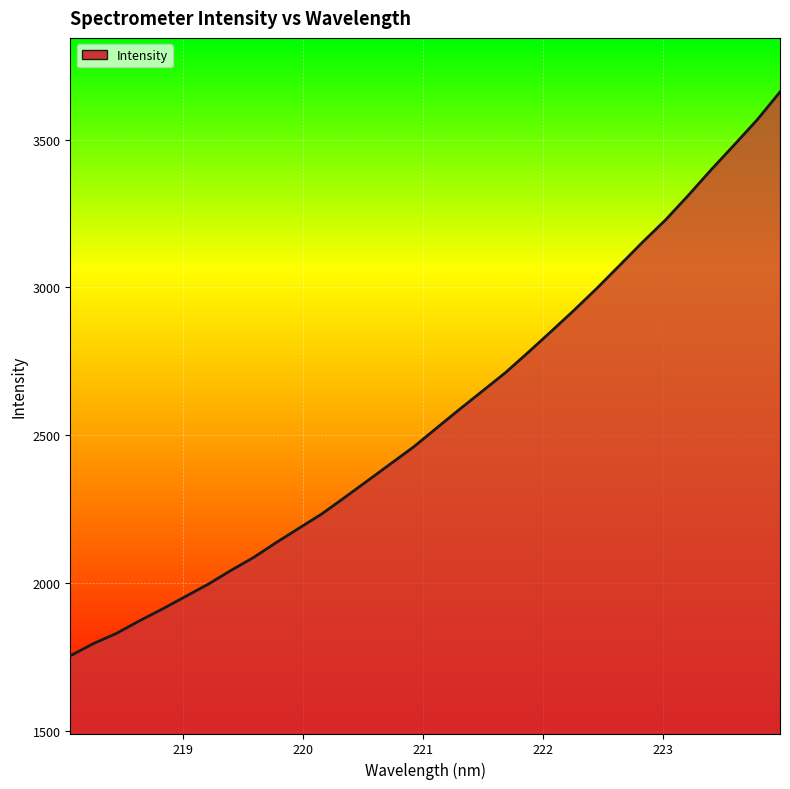

How many values are below 2524?

16